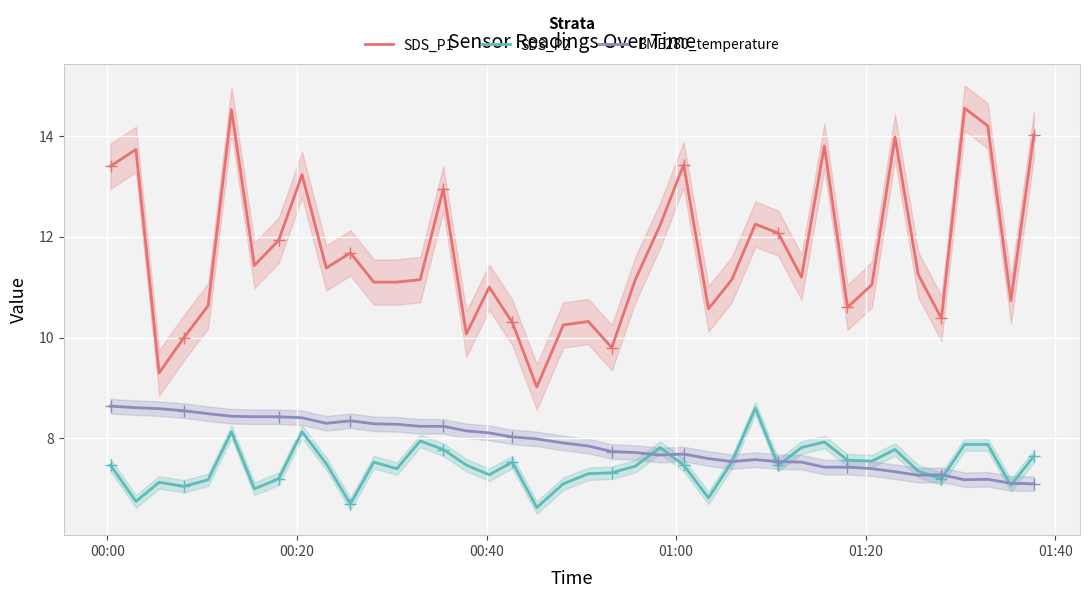

What are all the series names shown in the legend?

SDS_P1, SDS_P2, BME280_temperature